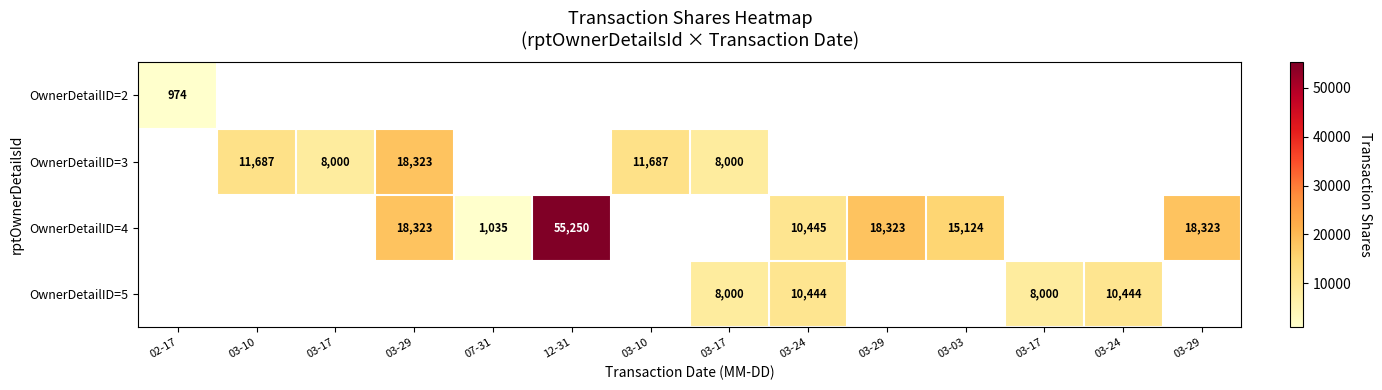

Count the number of categories in the chart.

14